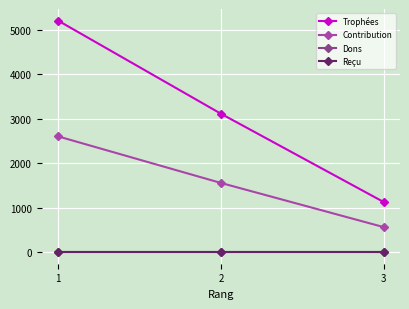

What is the difference between the second highest and minimum values in the Trophées series?

1988